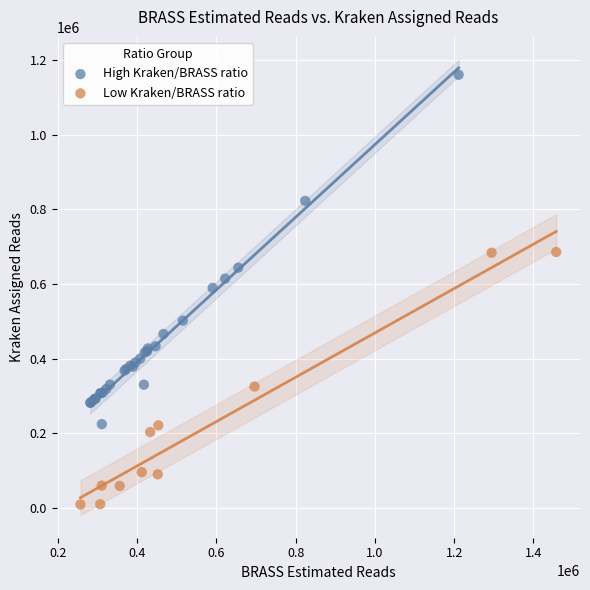

What are all the series names shown in the legend?

High Kraken/BRASS ratio, Low Kraken/BRASS ratio